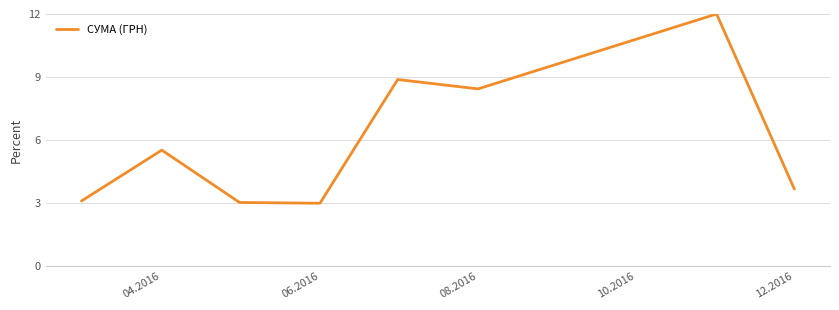

True or false: the data has more than 0 interior local peaks.

True